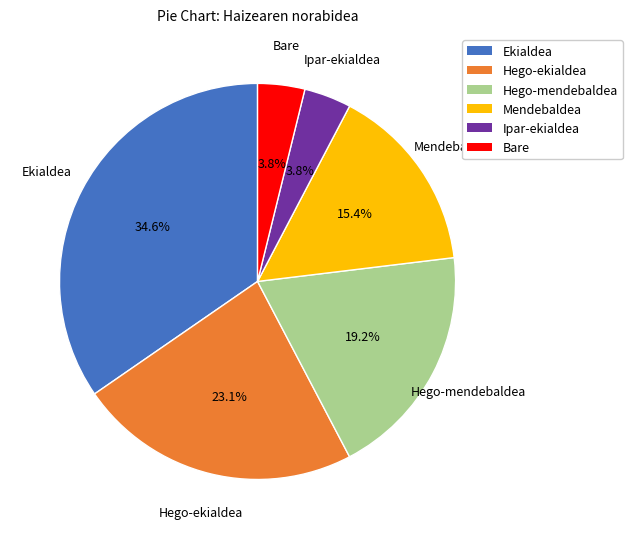

Is it true that Hego-mendebaldea is 19% of the pie?

True